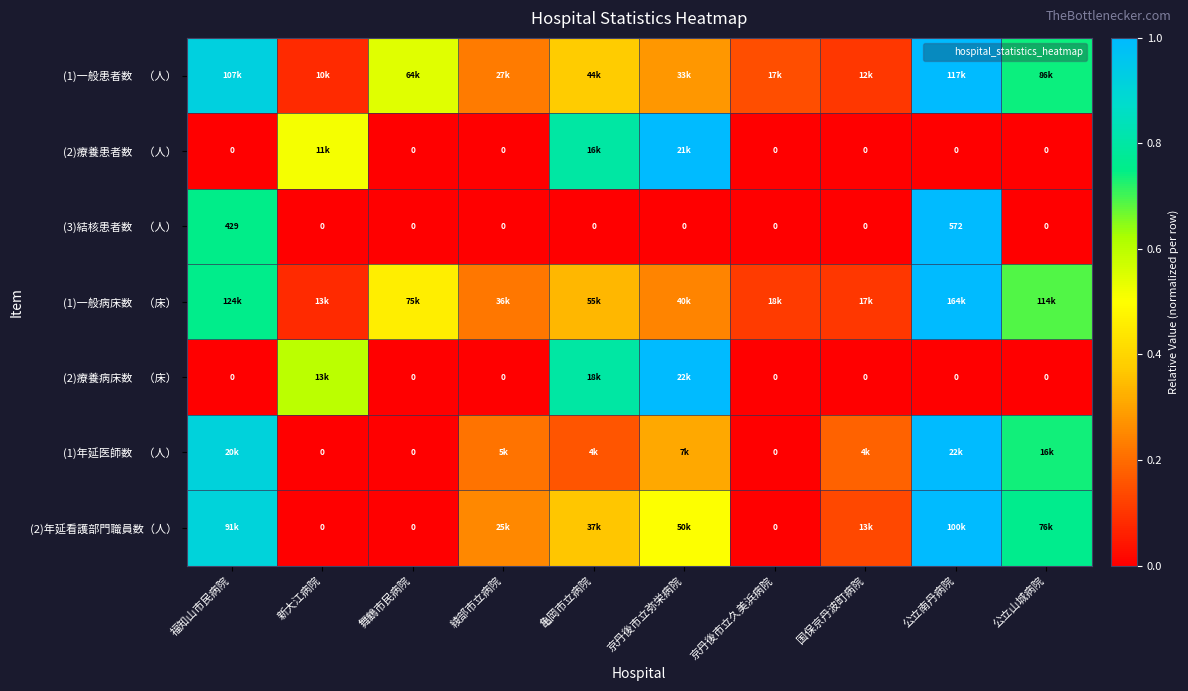

True or false: (1)一般病床数 （床） has a value of 0.1 at 京丹後市立弥栄病院.

False